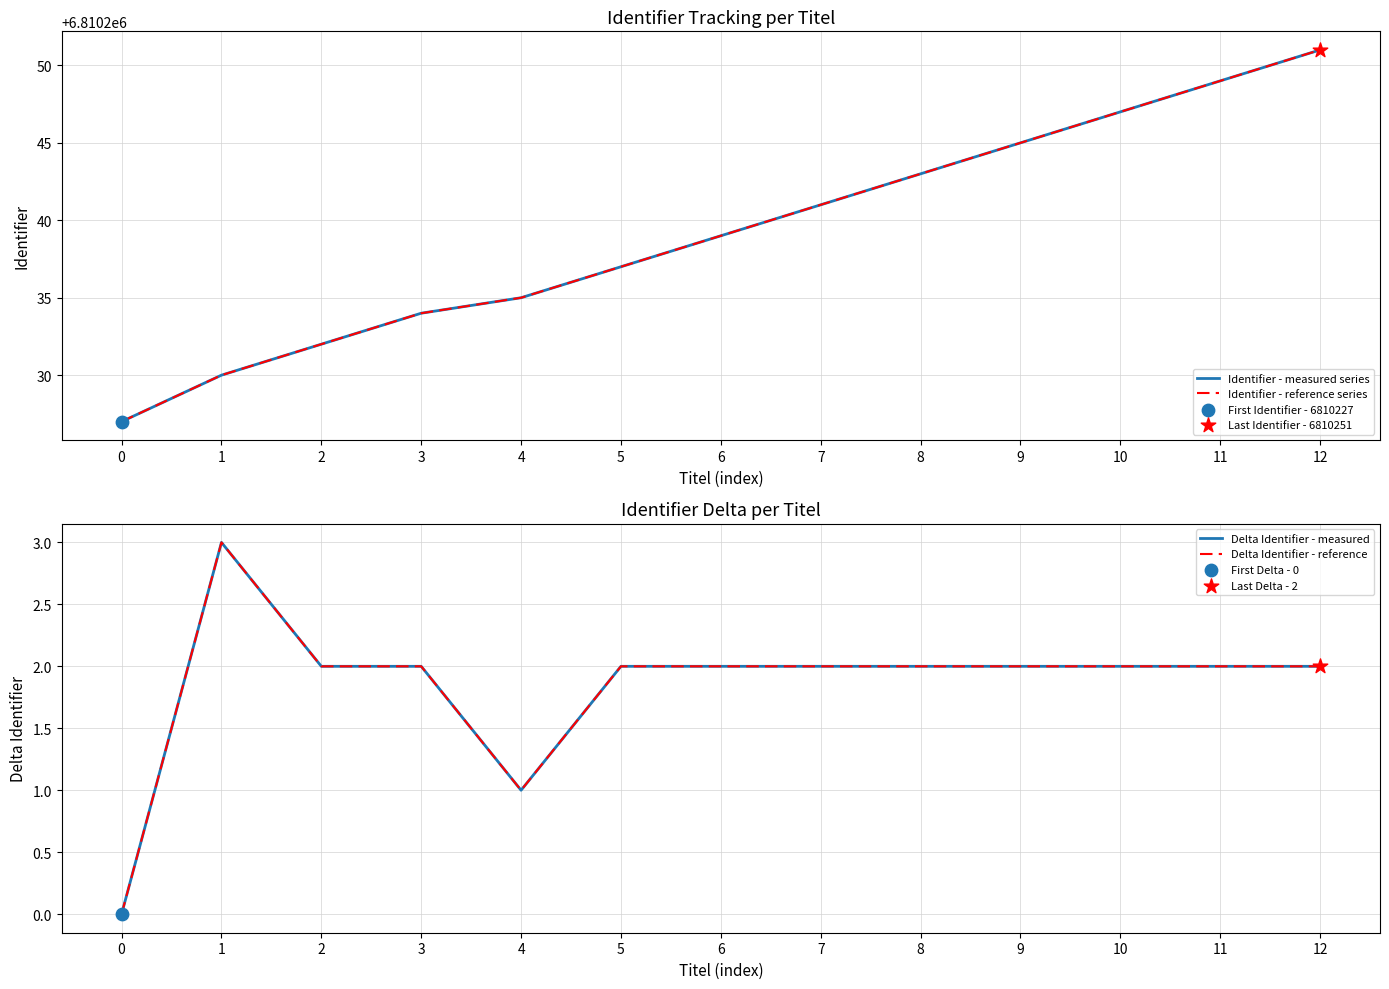

Which series reaches the minimum Y coordinate?

Delta Identifier - measured